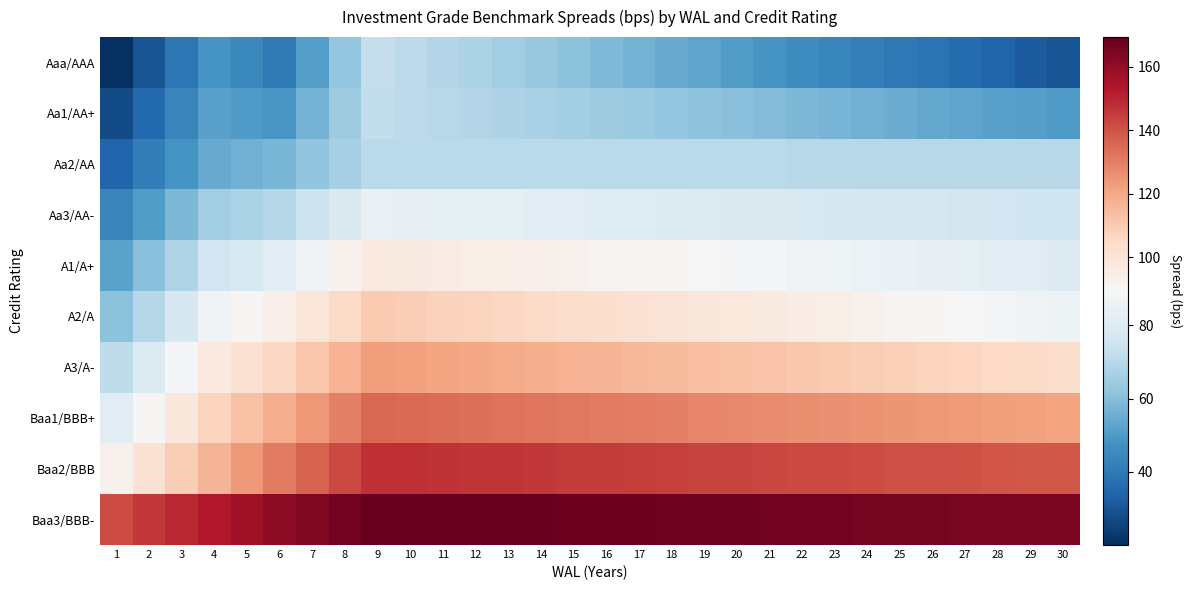

What is the total value across all series at 1?

627.0